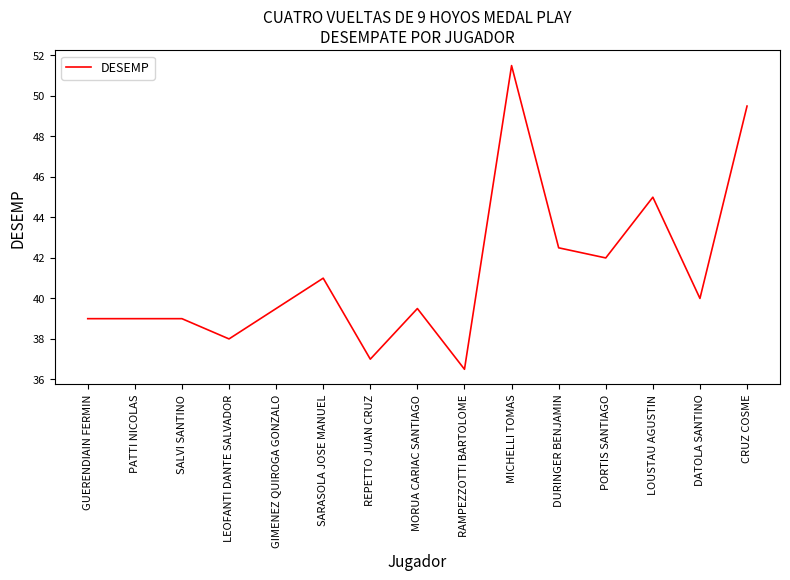

What position from the left is LEOFANTI DANTE SALVADOR?

4